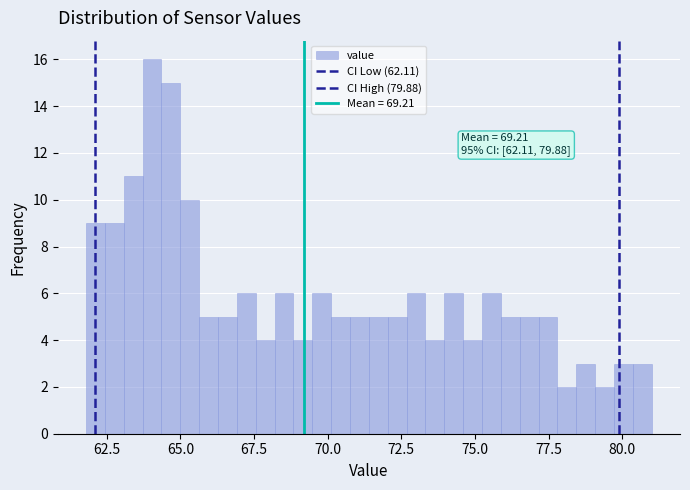

Read against the x-axis, roughly where is the centre of the tallest bar?

64.0